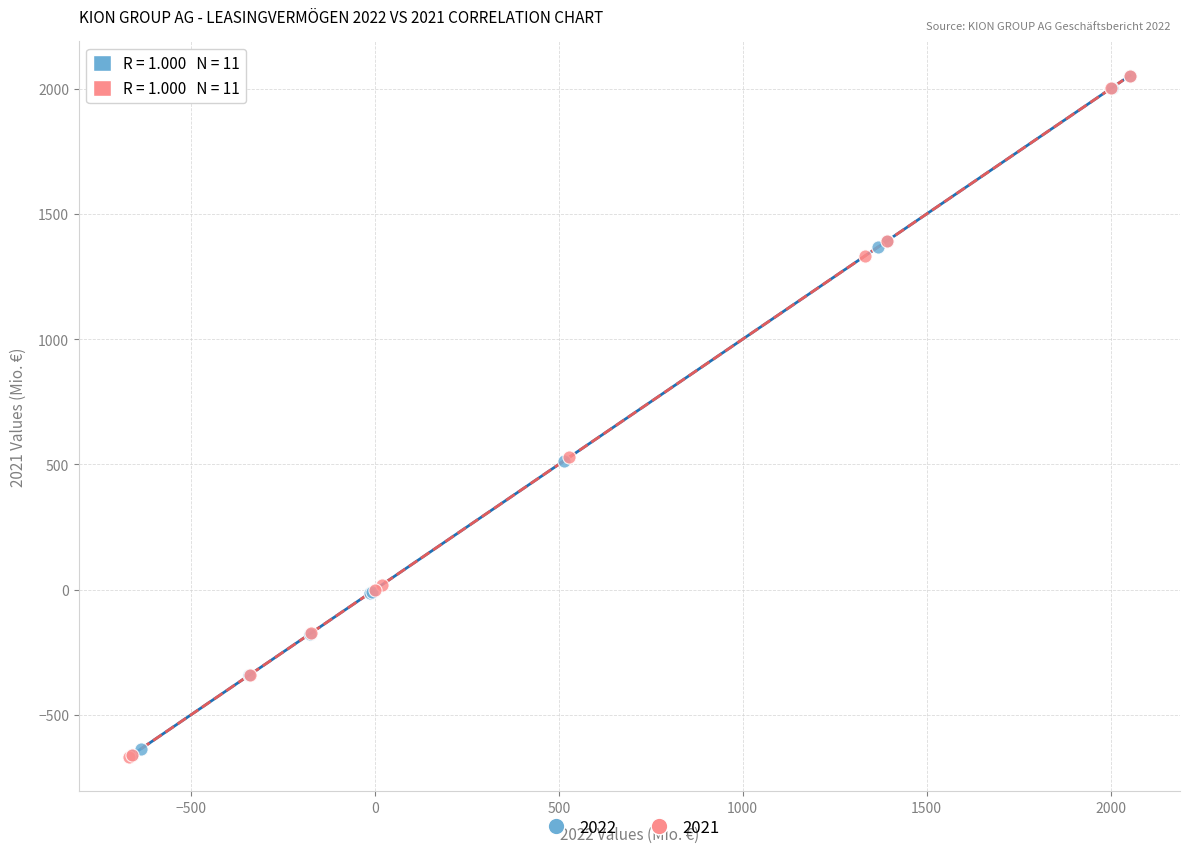

What are all the series names shown in the legend?

2022, 2021